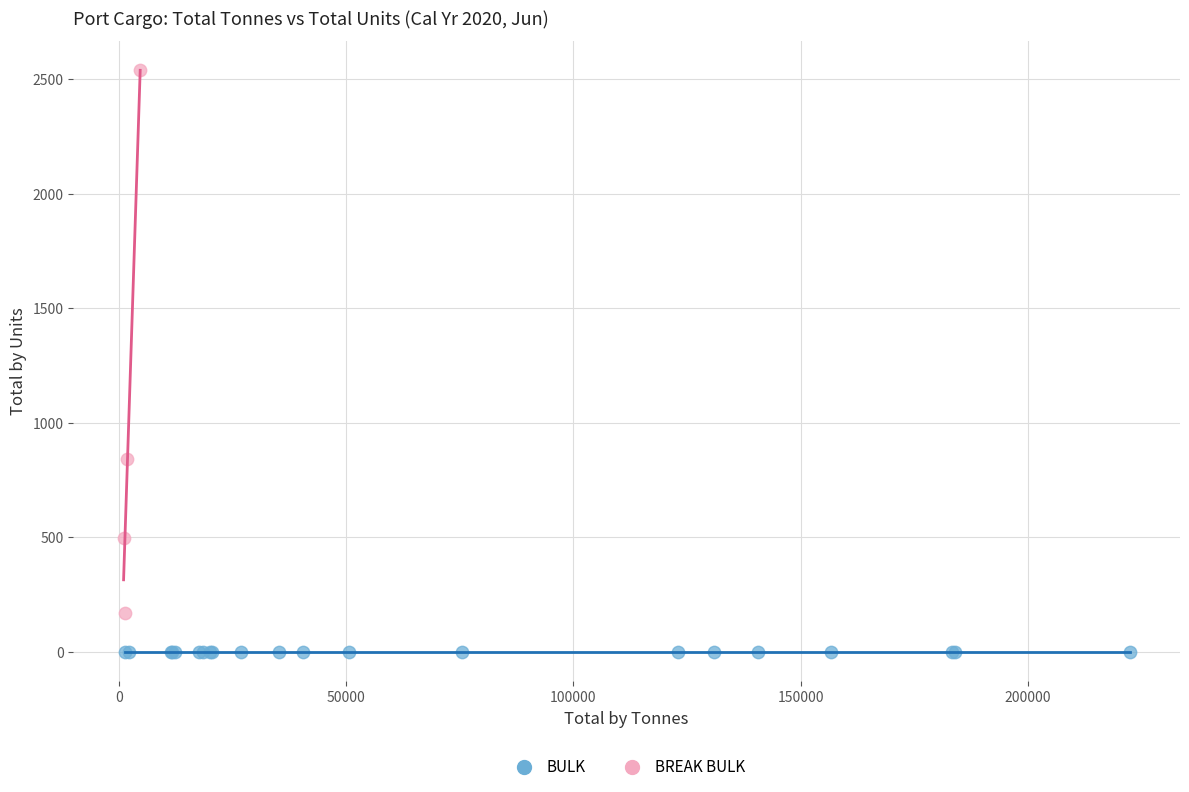

Which series reaches the maximum Y coordinate?

BREAK BULK